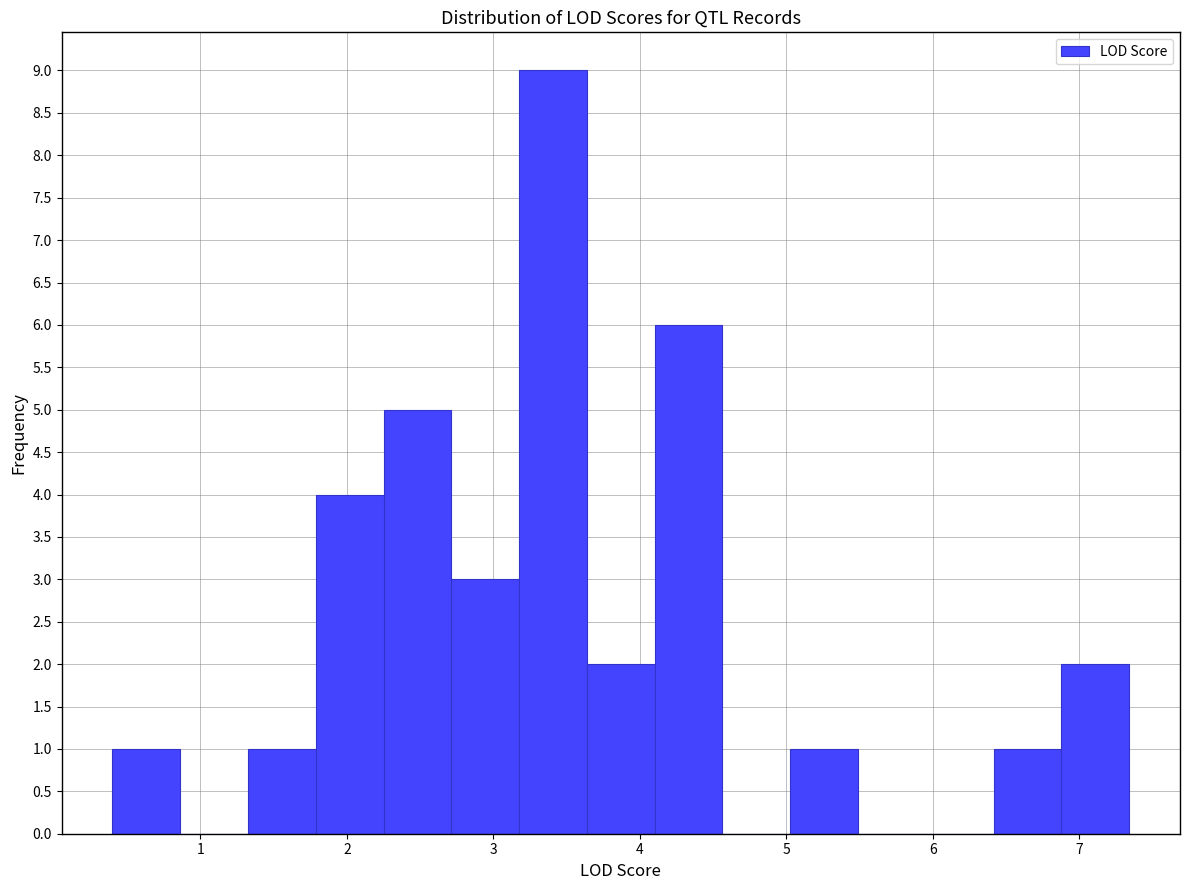

Reading left to right, transcribe this chart: for each bar, give the range it covers on the x-axis and its height. Neither the bar edges nor the heights are printed on the chart, so give them approximately, as read against the axes.

0.4 to 0.9: 1
0.9 to 1.3: 0
1.3 to 1.8: 1
1.8 to 2.3: 4
2.3 to 2.7: 5
2.7 to 3.2: 3
3.2 to 3.6: 9
3.6 to 4.1: 2
4.1 to 4.6: 6
4.6 to 5.0: 0
5.0 to 5.5: 1
5.5 to 6.0: 0
6.0 to 6.4: 0
6.4 to 6.9: 1
6.9 to 7.3: 2